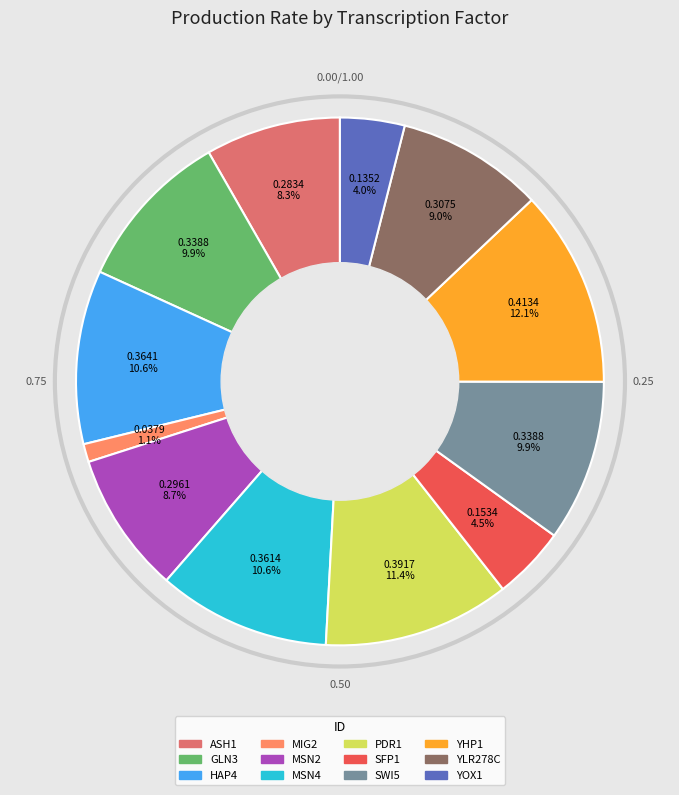

Between SWI5 and PDR1, which is larger?

PDR1